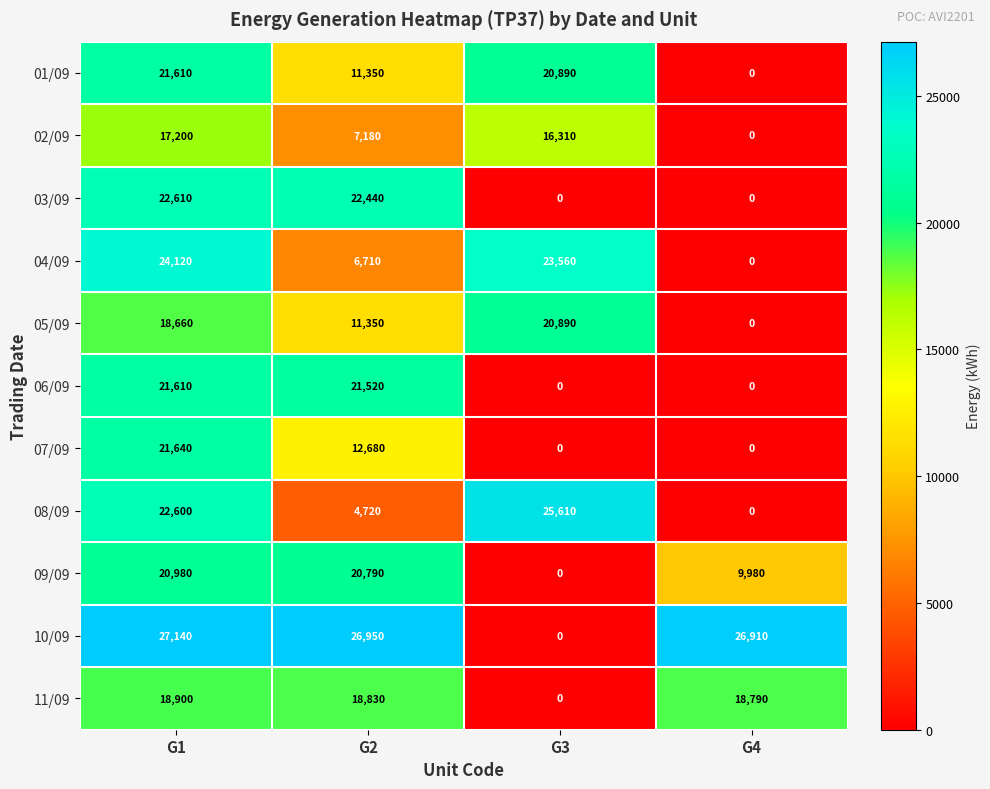

What is the difference between the maximum and second lowest values in the 04/09 series?

17410